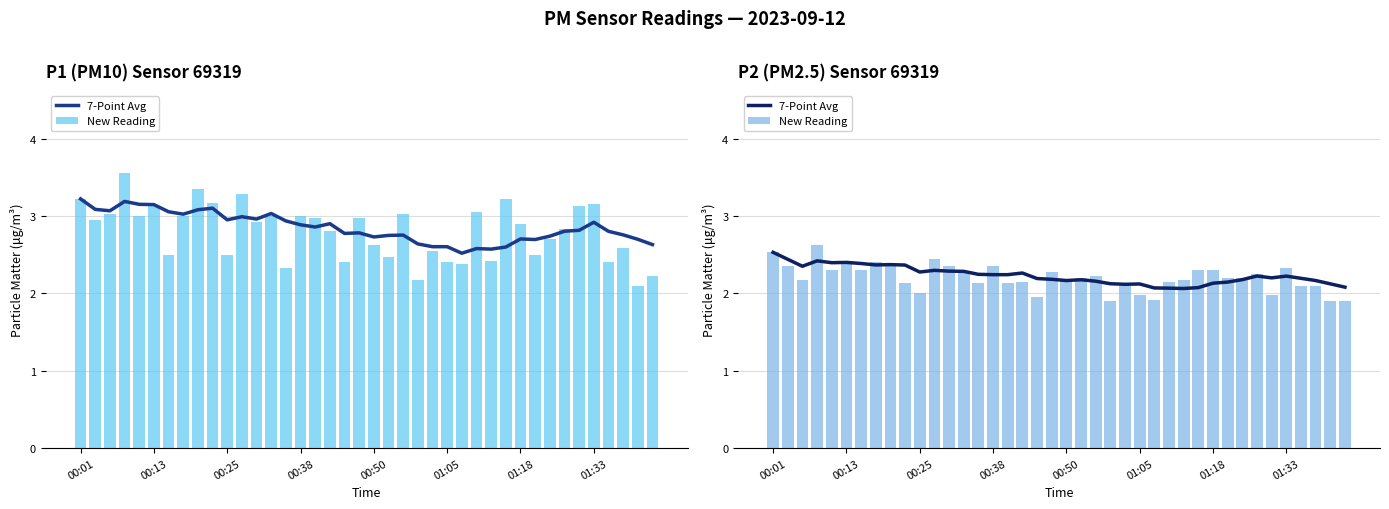

The value of 7-Point Avg at 37 is 2.2. True or false?

True